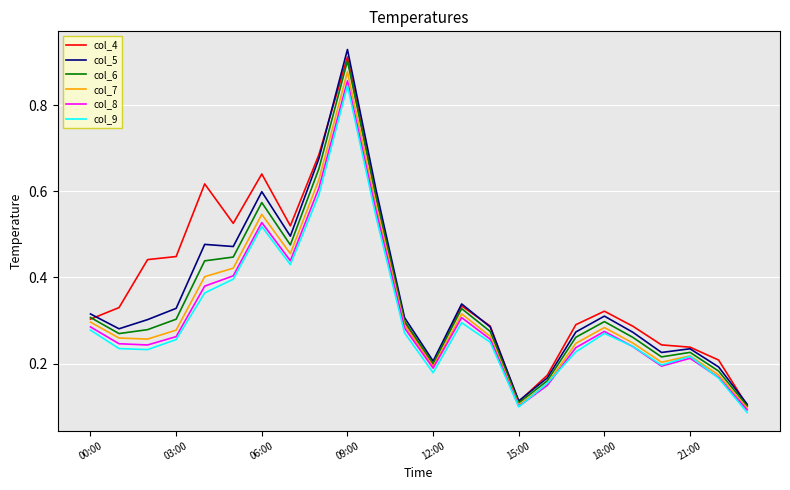

Which series has the largest range (max minus min)?

col_5